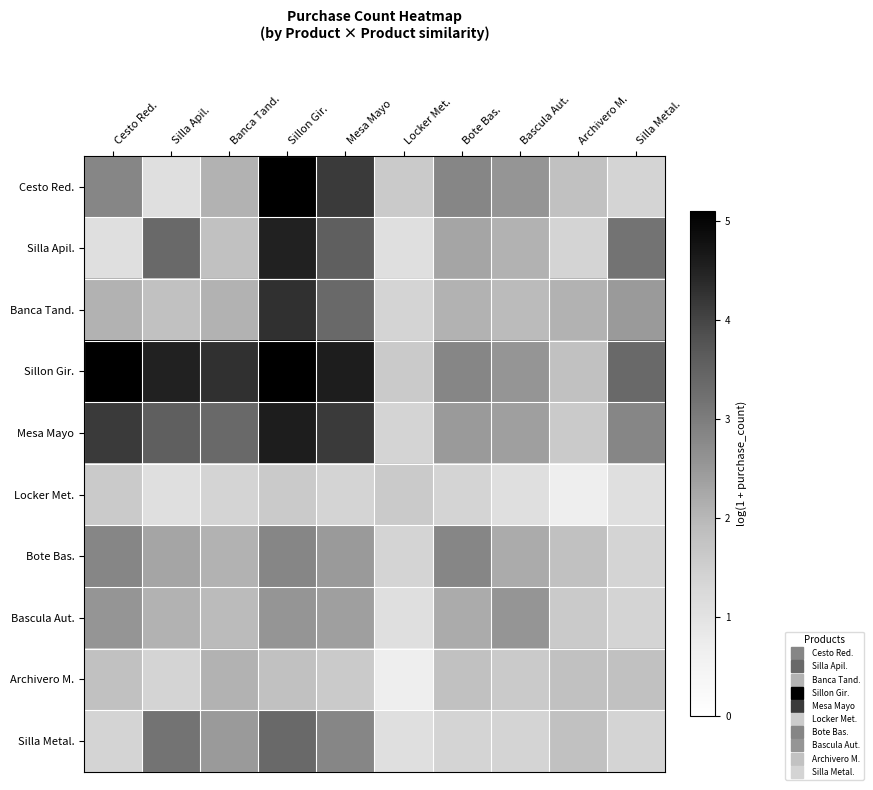

List the series in order of their peak value, highest first.

Cesto Red., Sillon Gir., Mesa Mayo, Silla Apil., Banca Tand., Silla Metal., Bote Bas., Bascula Aut., Archivero M., Locker Met.